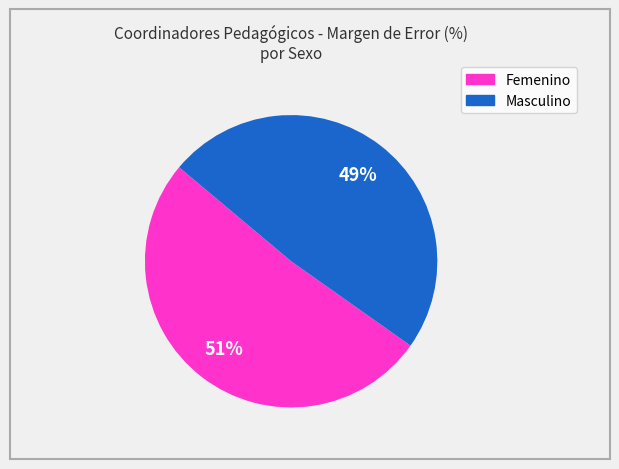

To the nearest percent, what is the average slice percentage?

50%